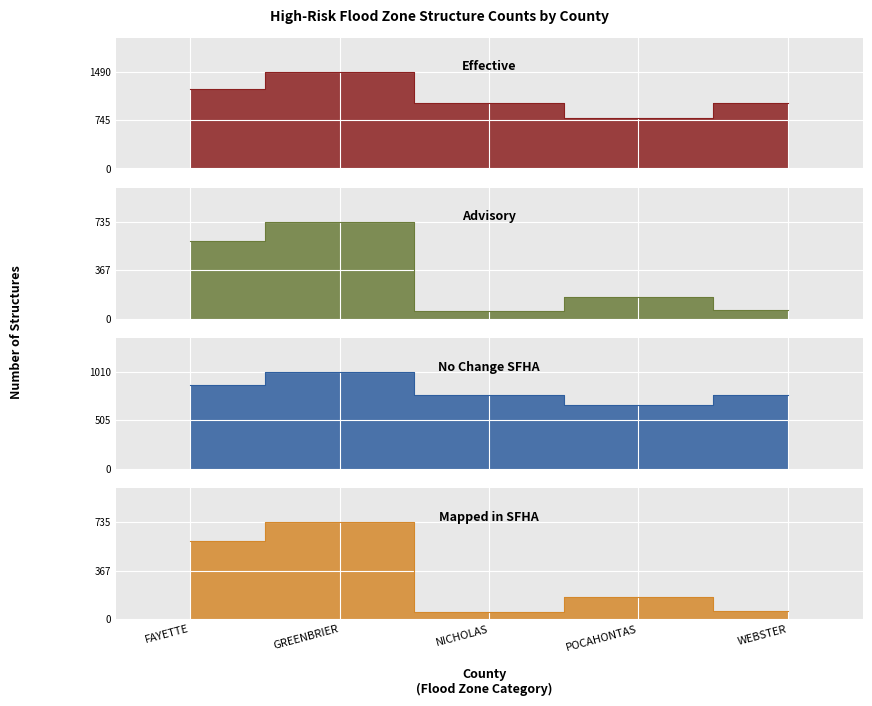

How many values in the Mapped in SFHA series are below 167?

2